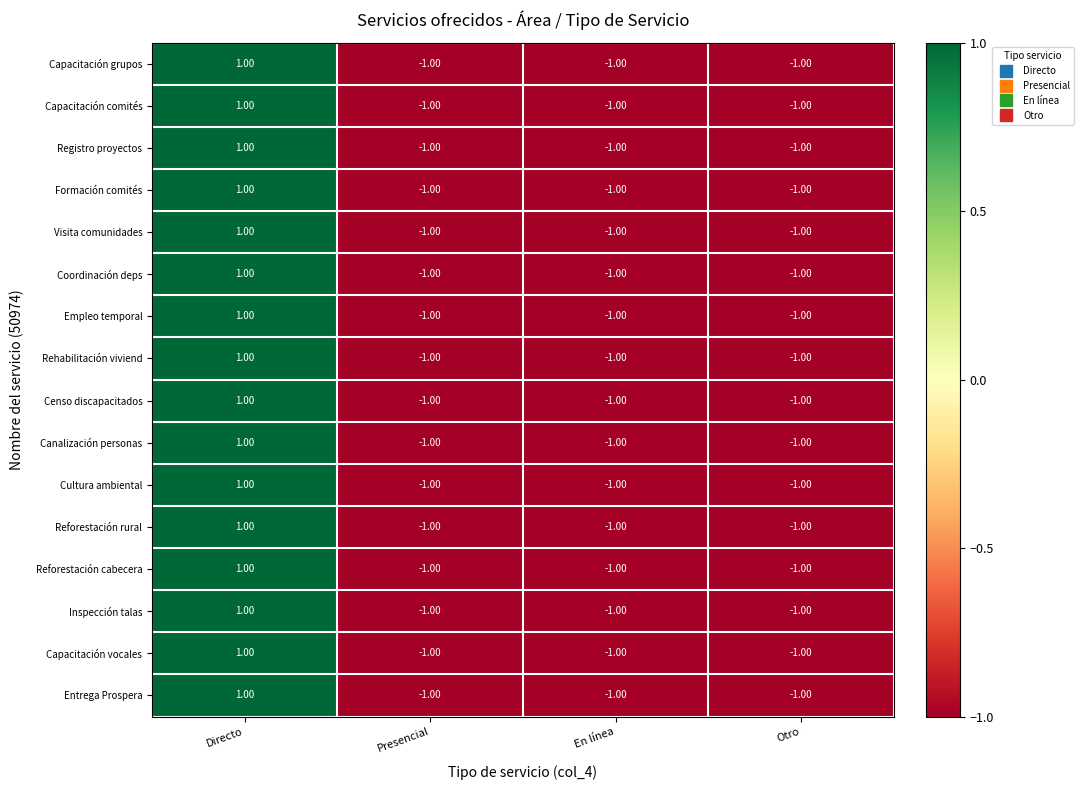

At which category is the sum across all series the highest?

Directo